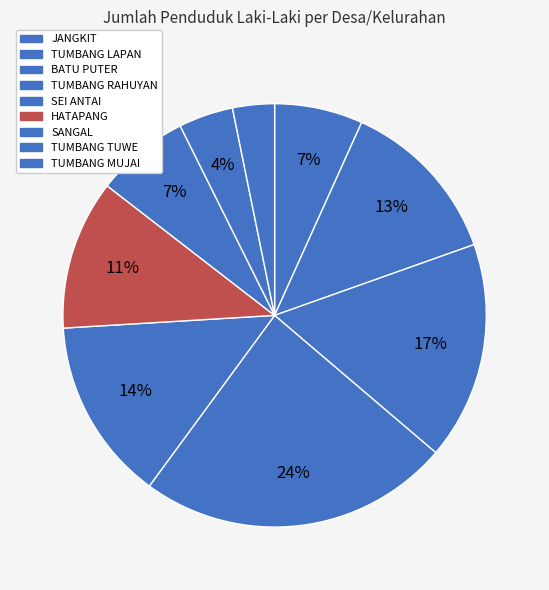

What is the largest slice in the pie chart?

TUMBANG RAHUYAN